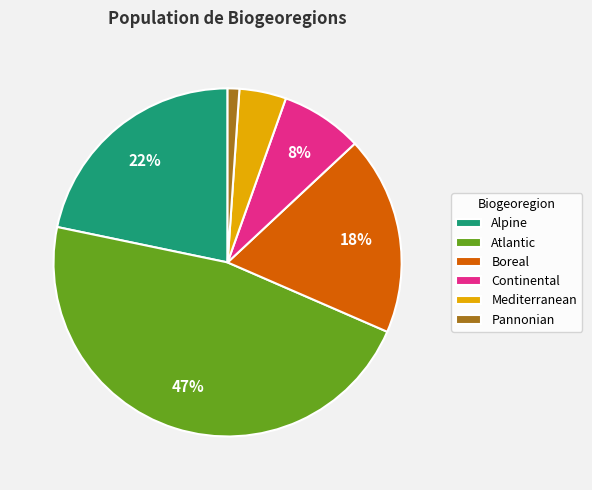

Is there a majority slice in this chart?

No